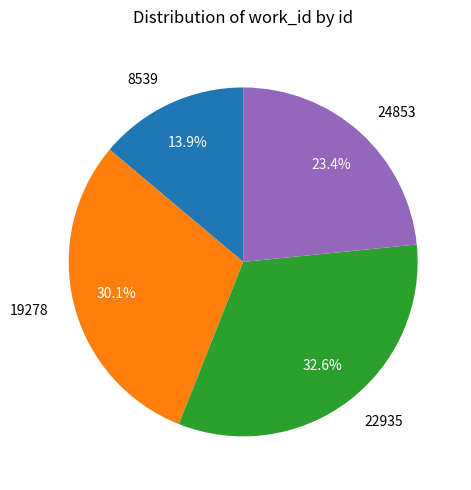

To the nearest percent, what percentage of the pie is 22935?

33%